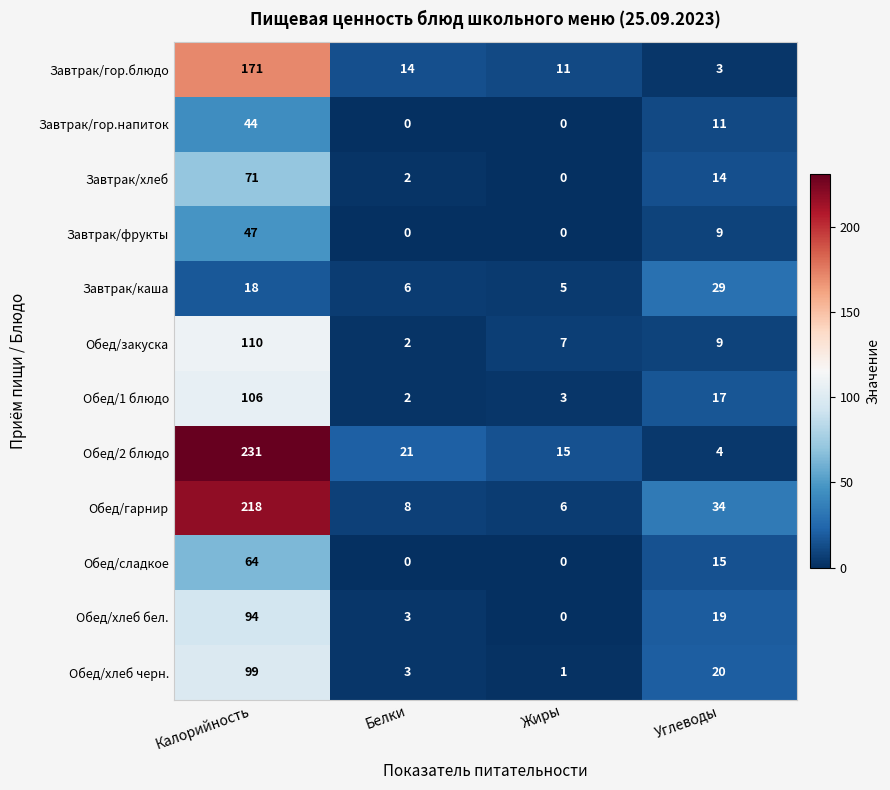

What is the average value of the Обед/сладкое series?

20